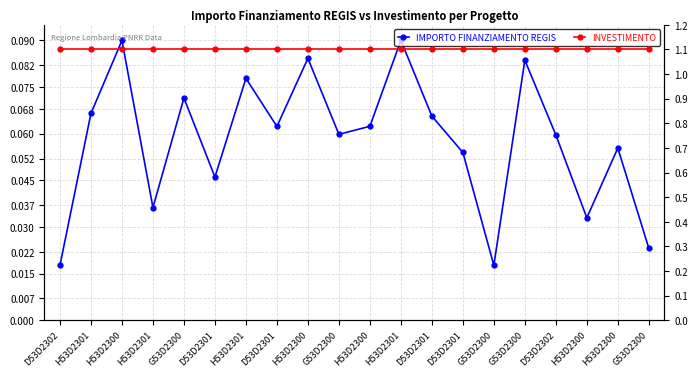

Rank the series at H53D2301 from lowest to highest value.

IMPORTO FINANZIAMENTO REGIS, INVESTIMENTO